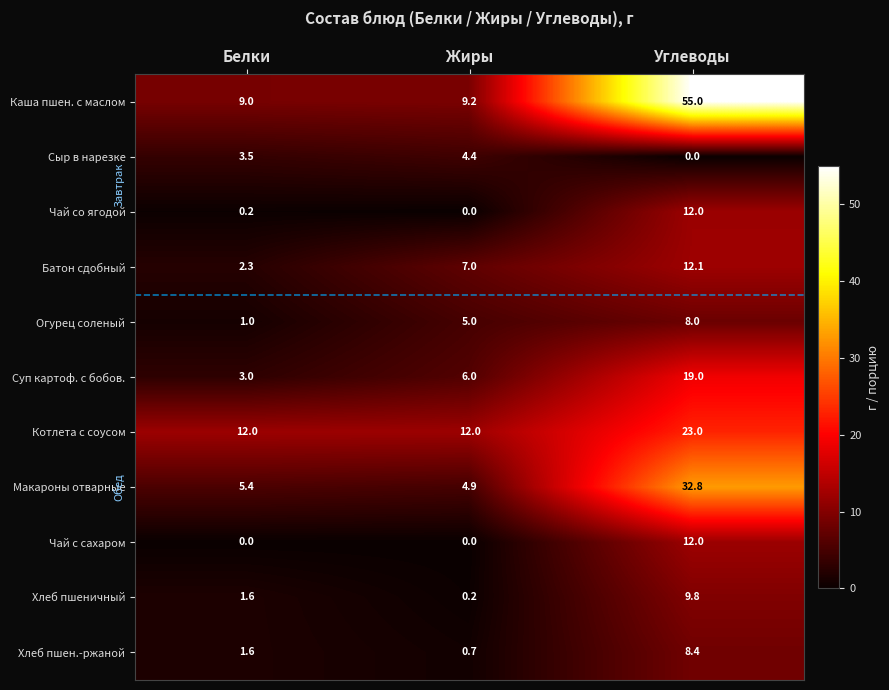

At how many categories does at least one series exceed 30?

1